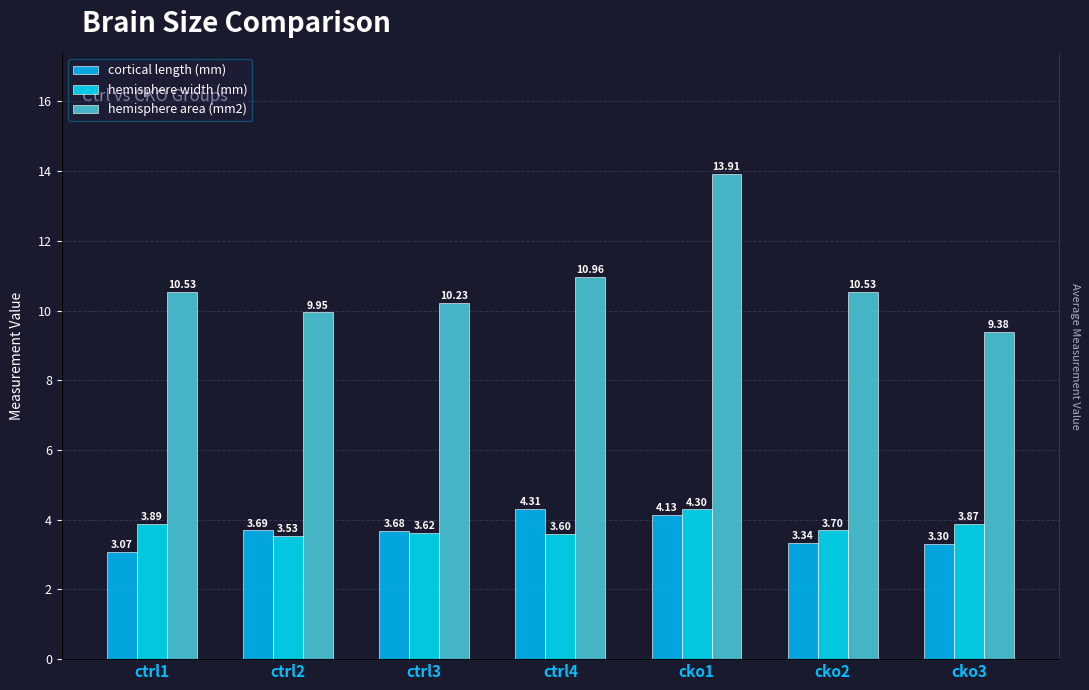

Reading left to right, what are all the values shown in this chart?

cortical length (mm): 3.1	3.7	3.7	4.3	4.1	3.3	3.3
hemisphere width (mm): 3.9	3.5	3.6	3.6	4.3	3.7	3.9
hemisphere area (mm2): 10.5	9.9	10.2	11.0	13.9	10.5	9.4